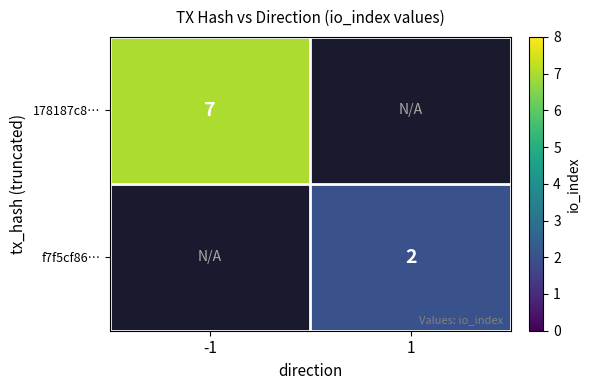

Is the value of f7f5cf86… at 1 greater than the value of 178187c8… at -1?

No